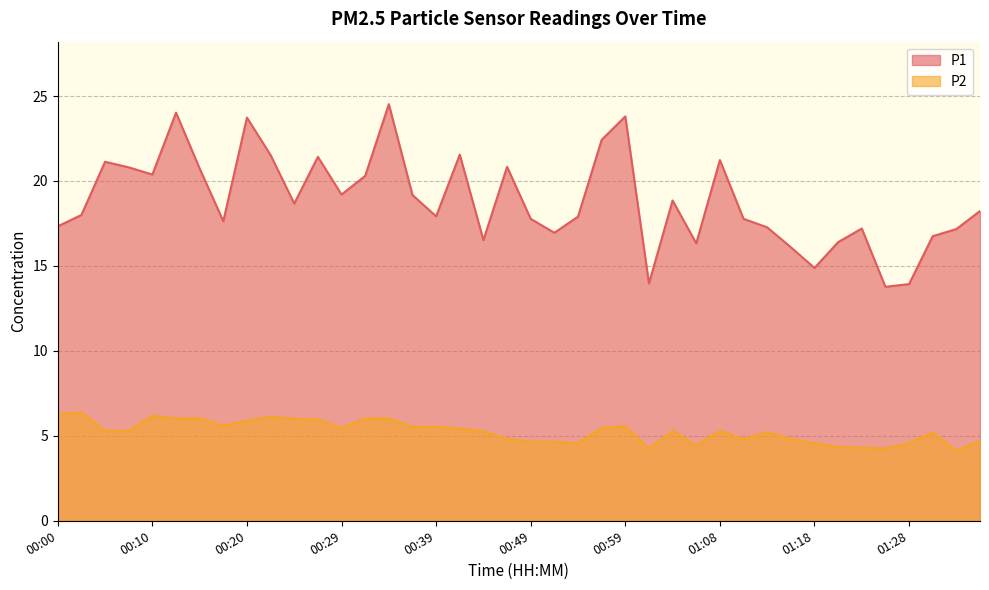

How many values in the P1 series are below 18?

19